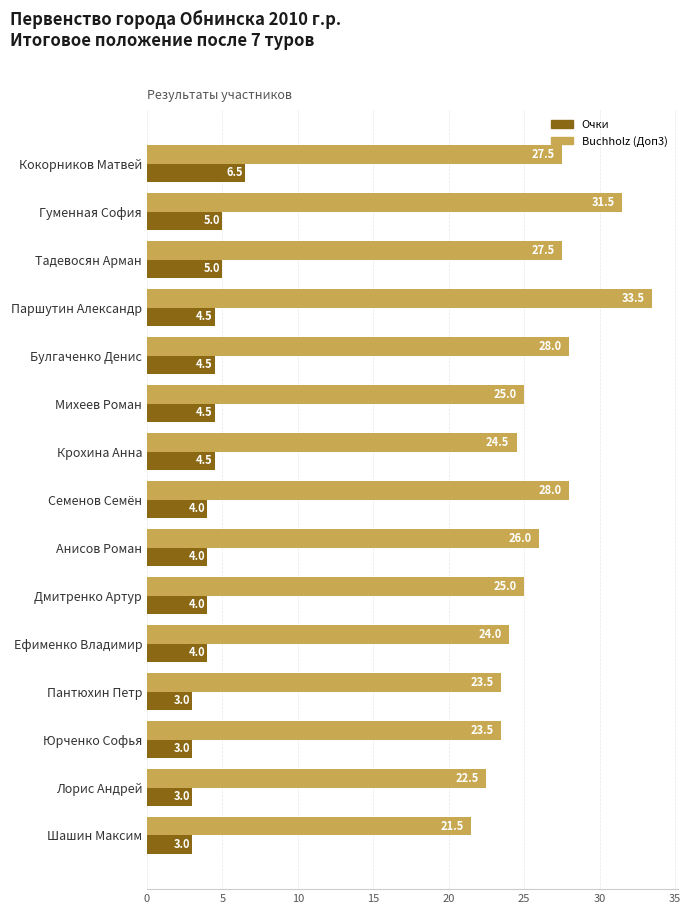

At which category is the sum across all series the highest?

Паршутин Александр